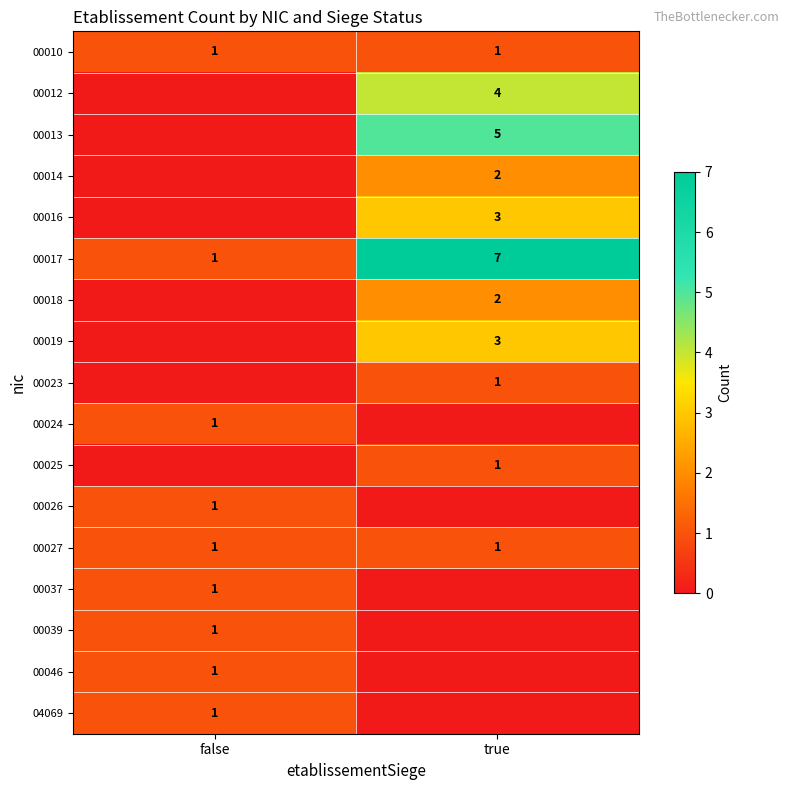

The value of 00017 at false is 1. True or false?

True